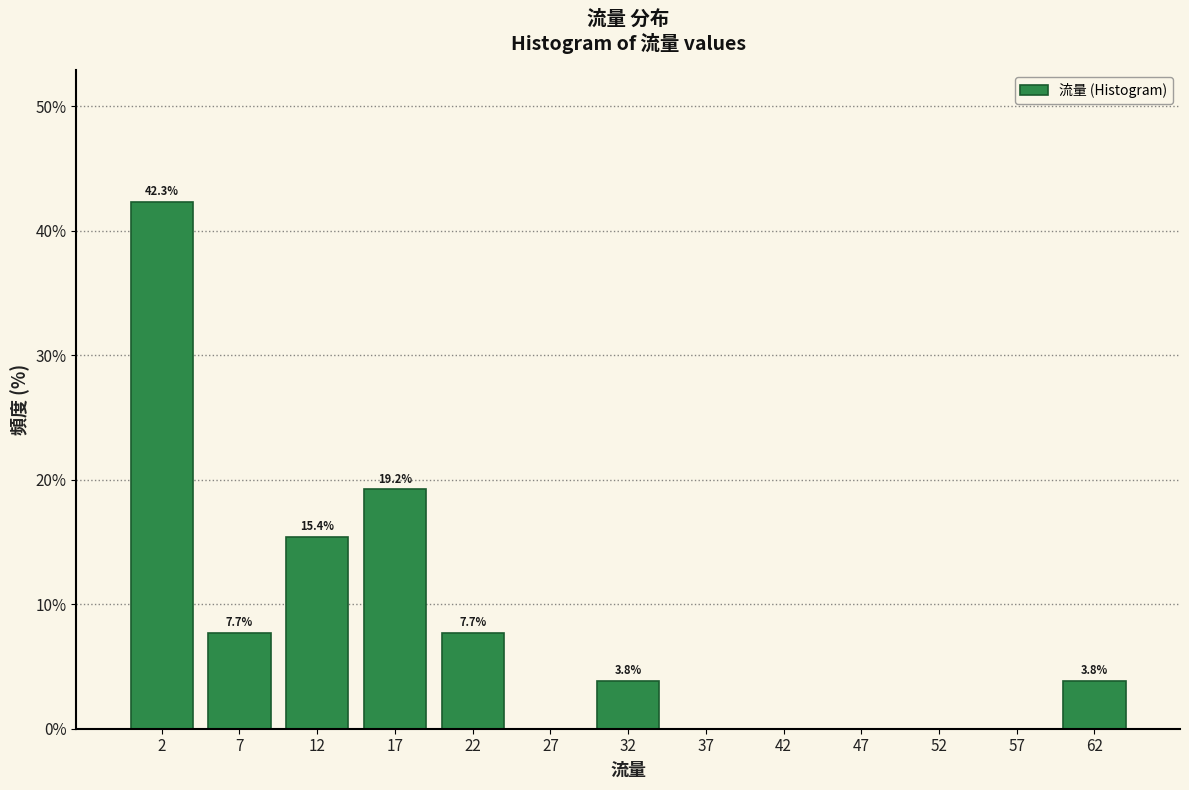

Over which range of the x-axis is the bar tallest?

0 to 5